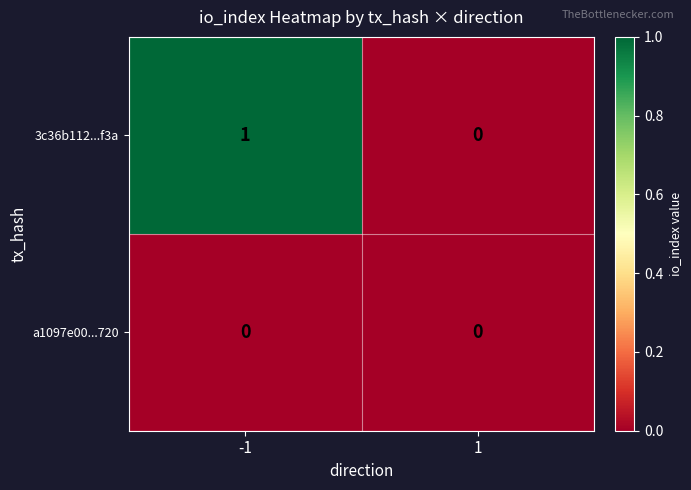

The value of 3c36b112...f3a at -1 is 1. True or false?

True